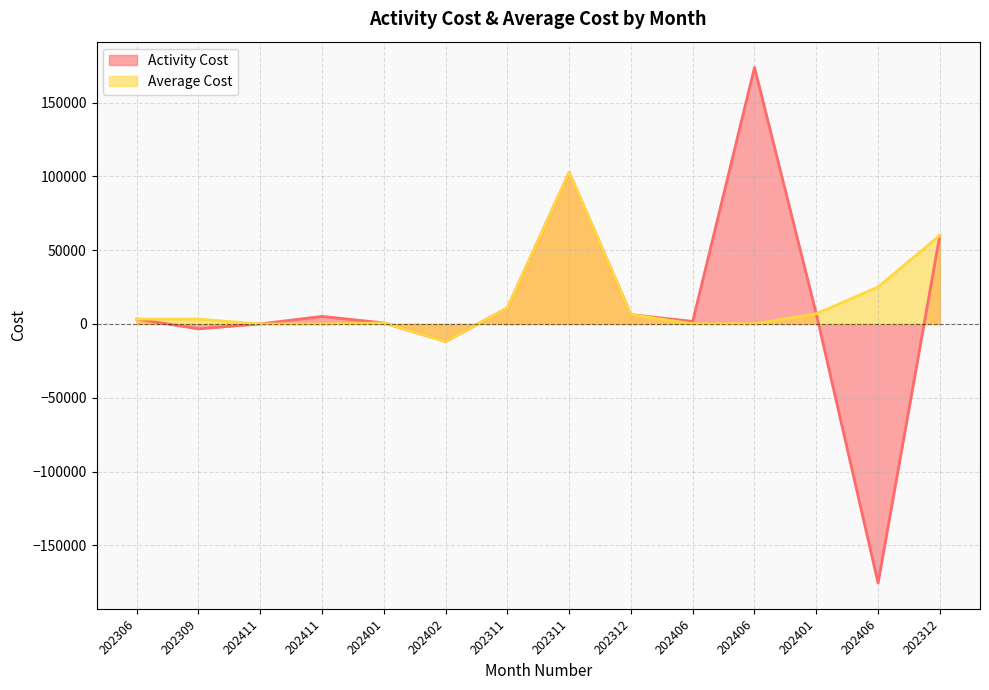

Between which two adjacent categories do Activity Cost and Average Cost first intersect?

202309 and 202411